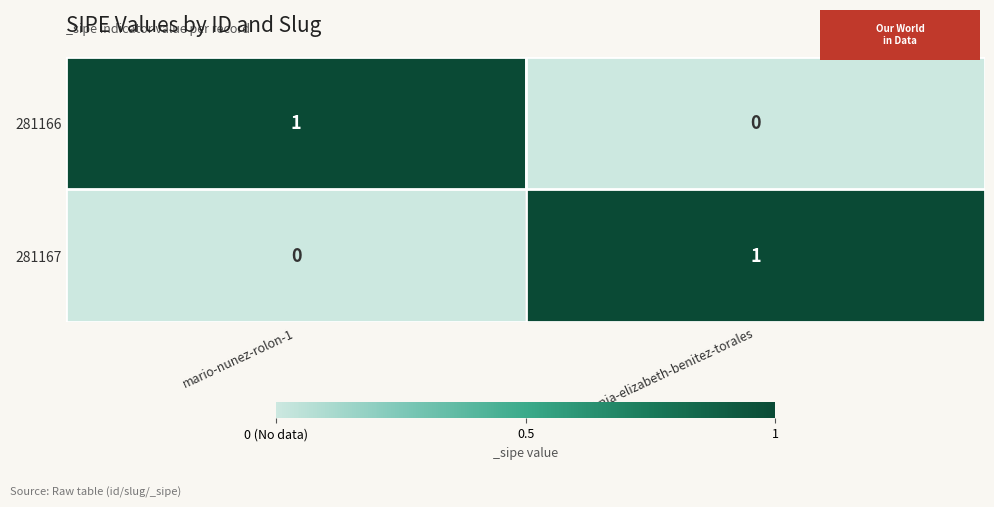

Where is 281167 nearest to the value 0?

mario-nunez-rolon-1